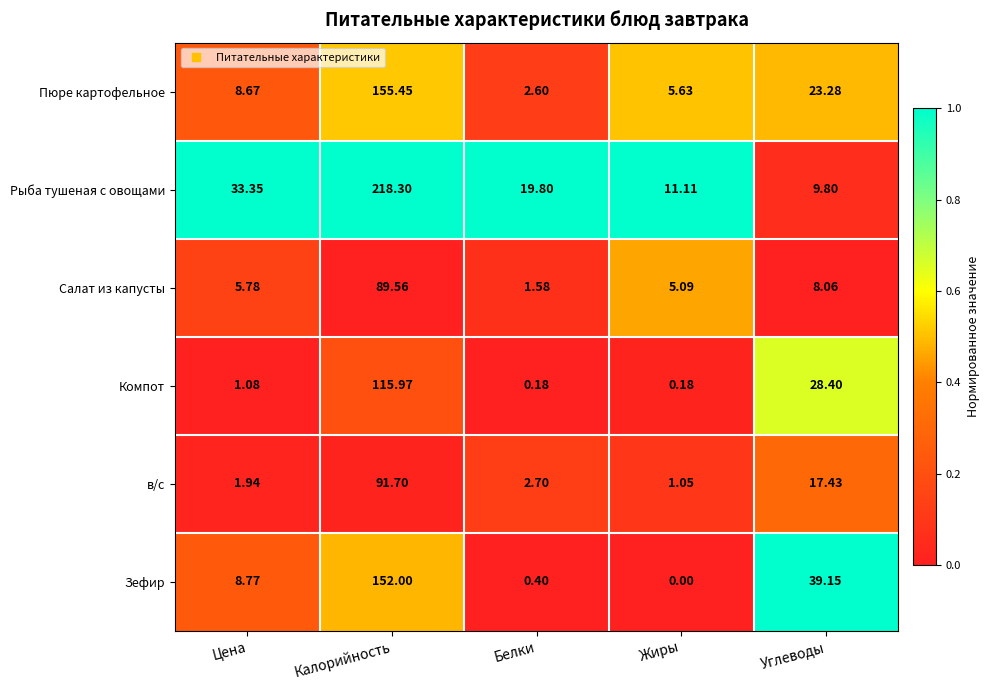

Where is в/с nearest to the value 46?

Углеводы